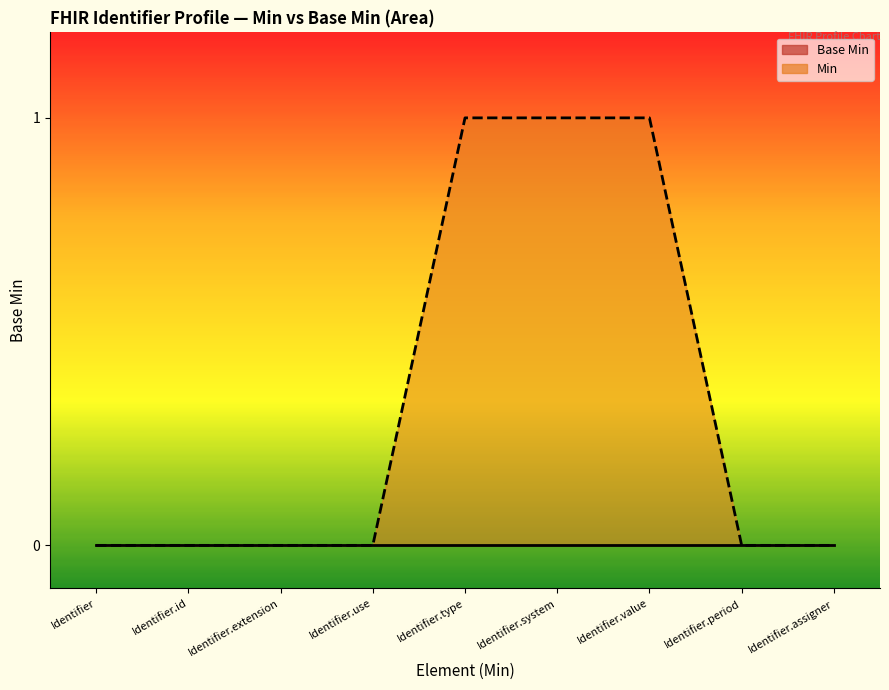

Which series has the widest spread of values?

Min line